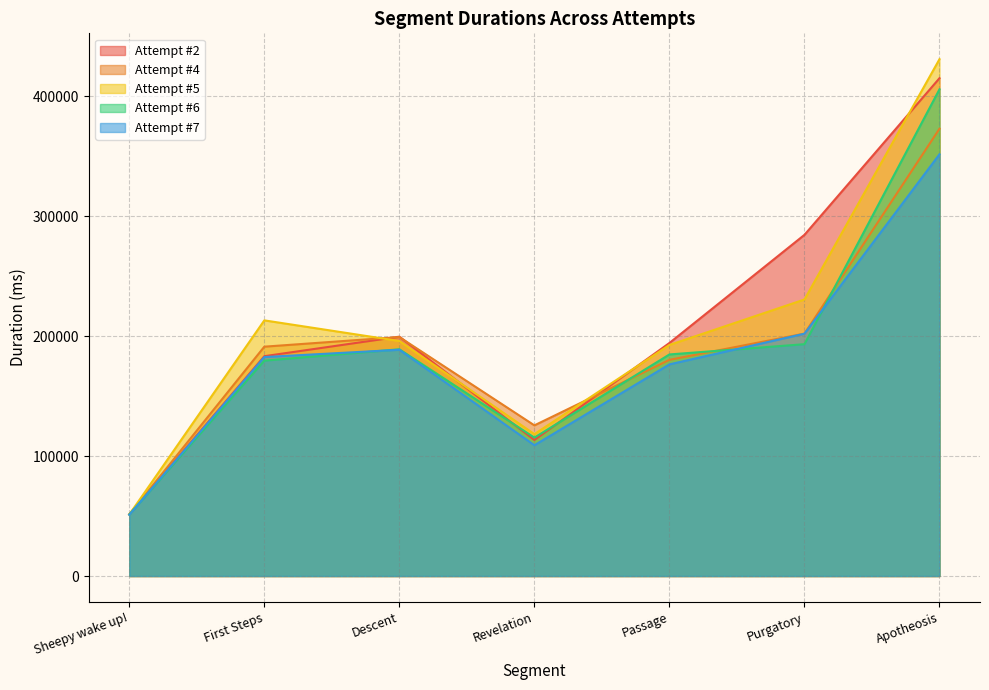

Which series has the largest range (max minus min)?

Attempt #5